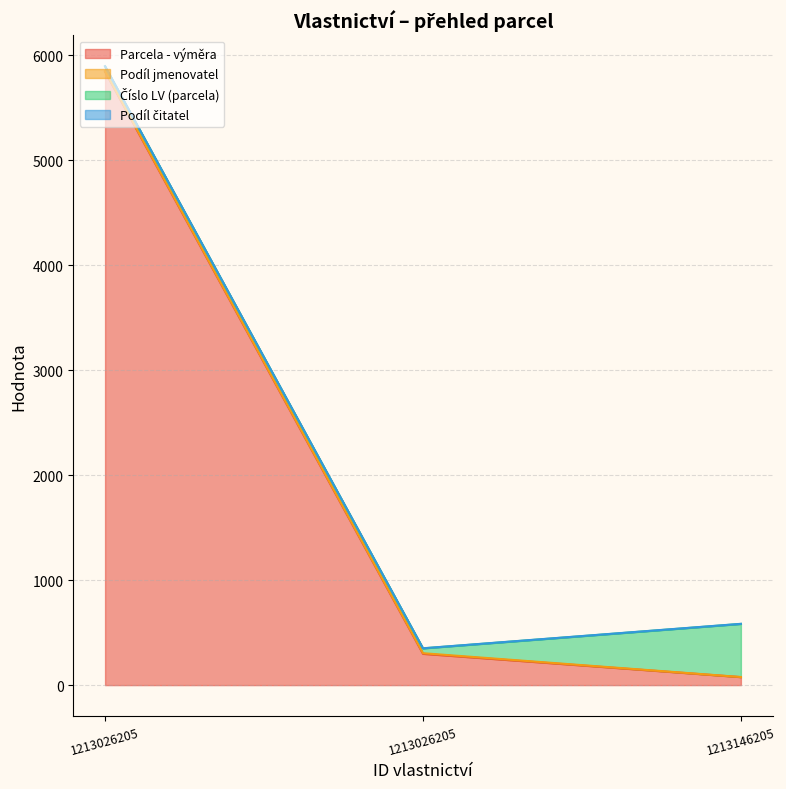

At which label does Číslo LV (parcela) reach its peak?

1213146205